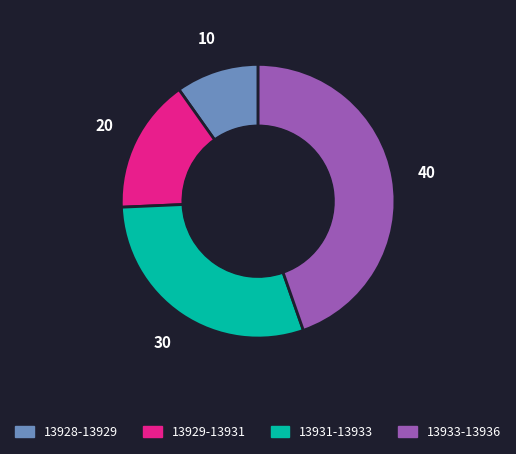

Does any single category account for the majority?

No